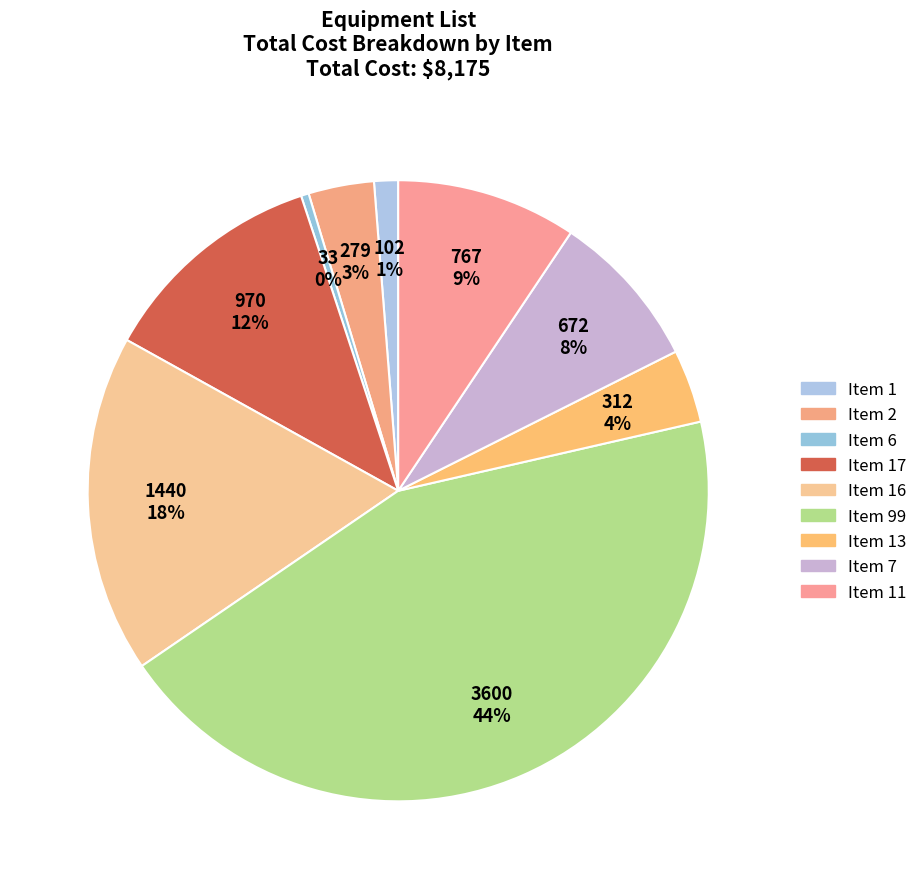

Rank the categories by value from lowest to highest.

Item 6, Item 1, Item 2, Item 13, Item 7, Item 11, Item 17, Item 16, Item 99